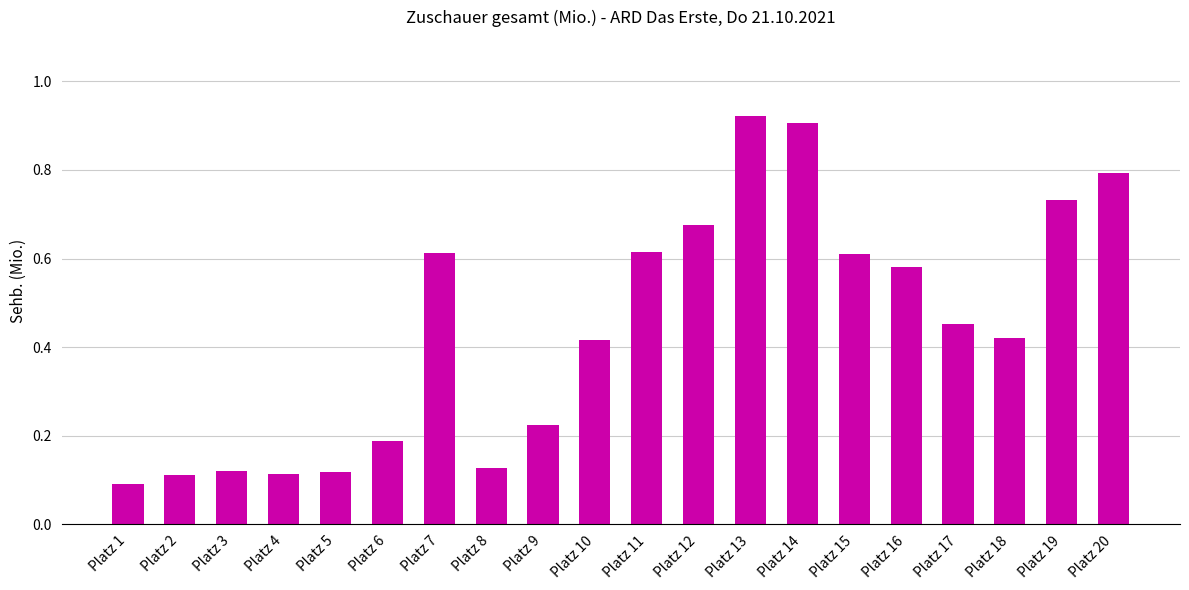

Are the bars horizontal?

No